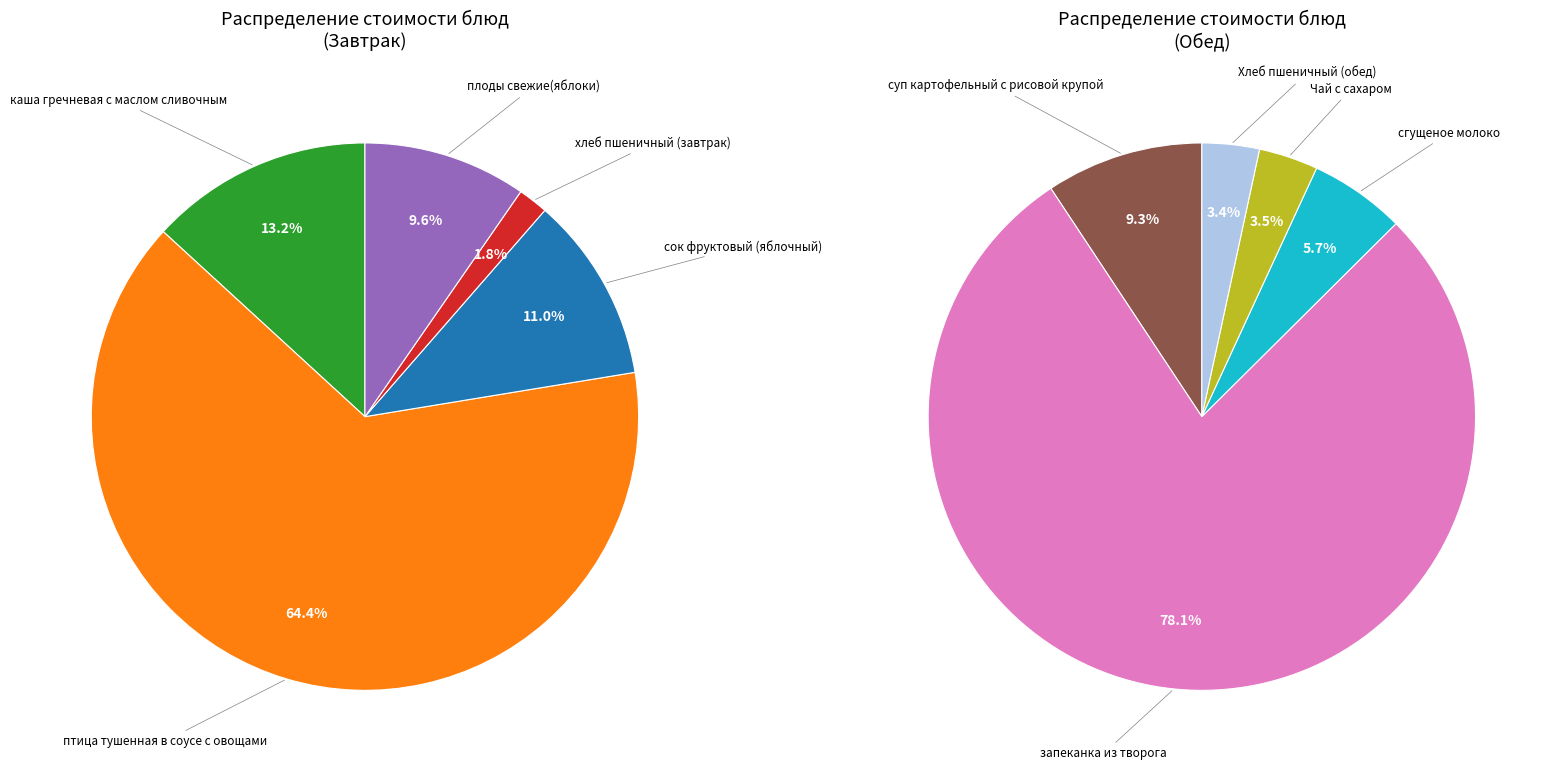

Is the sum of плоды свежие(яблоки) and каша гречневая с маслом сливочным greater than half?

No